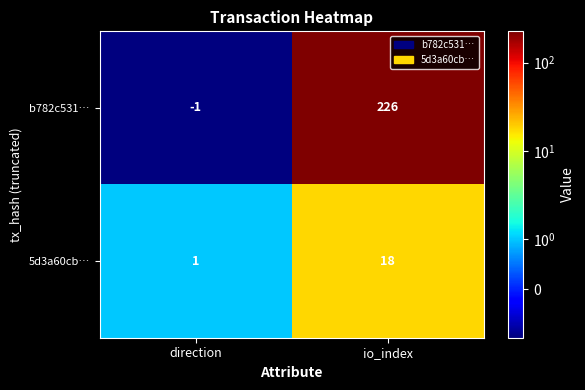

At how many categories does at least one series exceed 207?

1